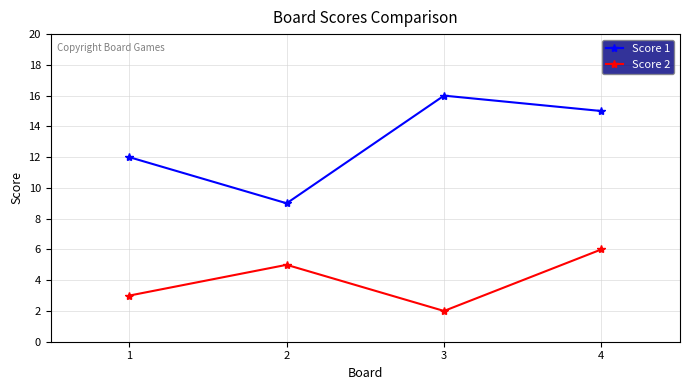

What is the average value of the Score 1 series?

13